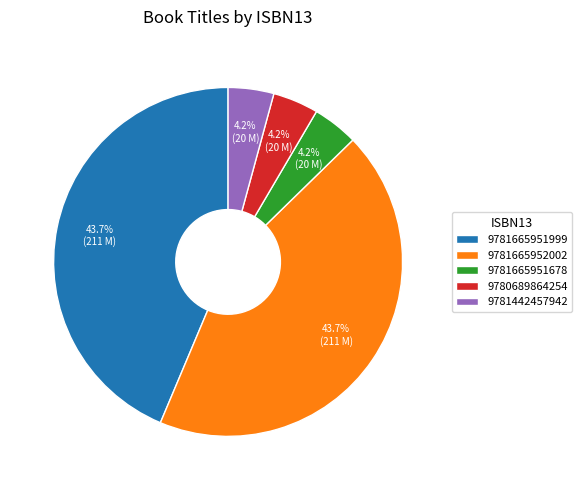

How many segments does this pie chart have?

5